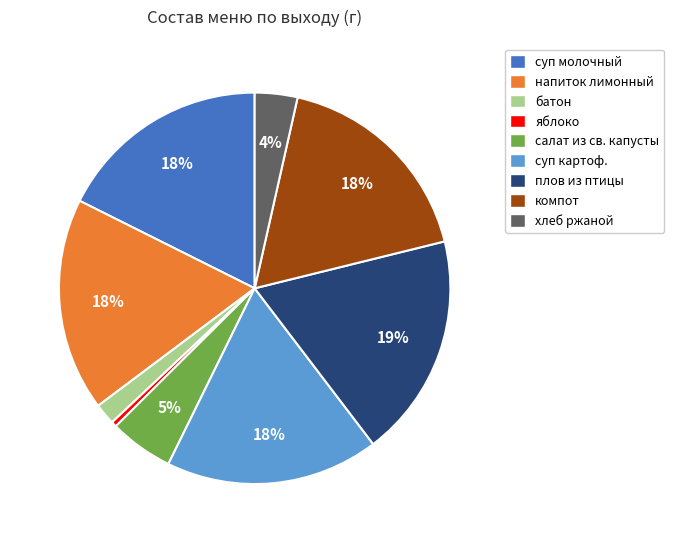

Is there any slice that represents more than half of the pie?

No